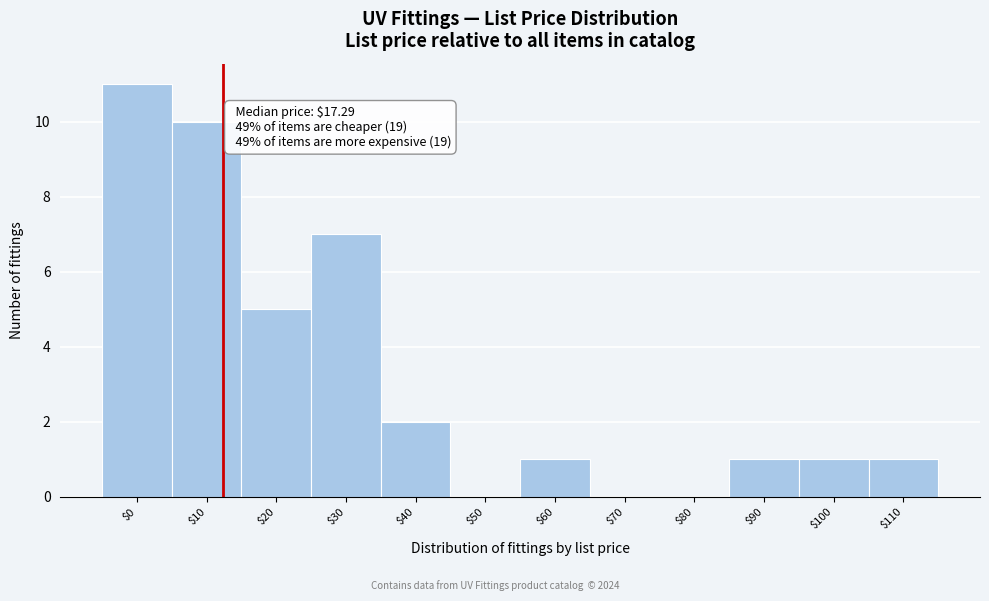

What is the maximum value shown in the chart?

11